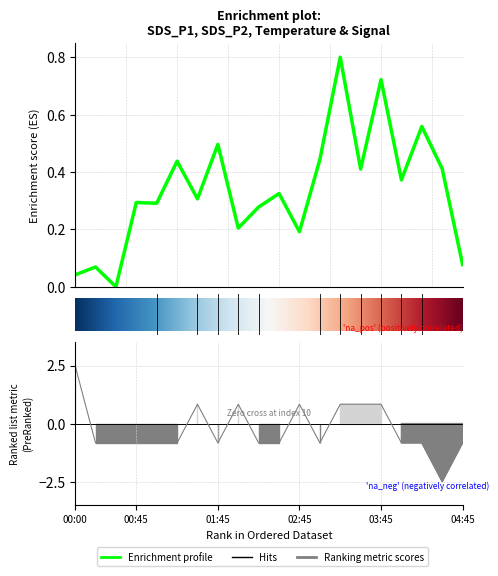

The value of Signal at 04:15 is -0.8. True or false?

True